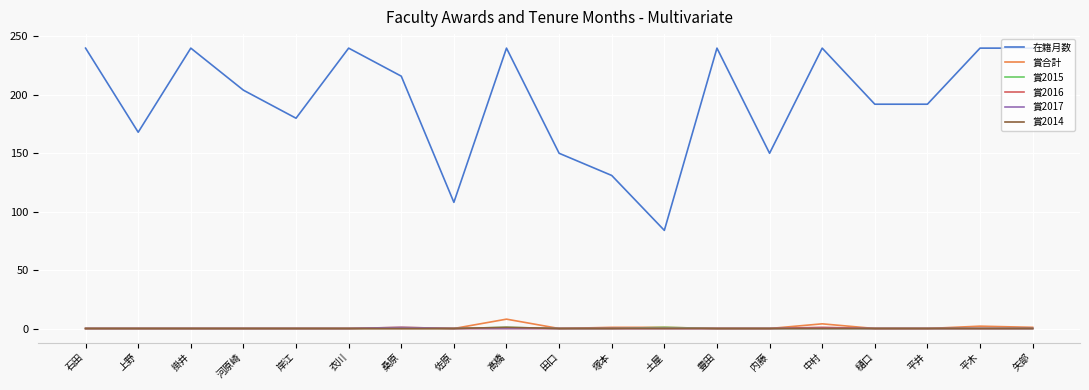

The value of 賞合計 at 桑原 is 1. True or false?

True